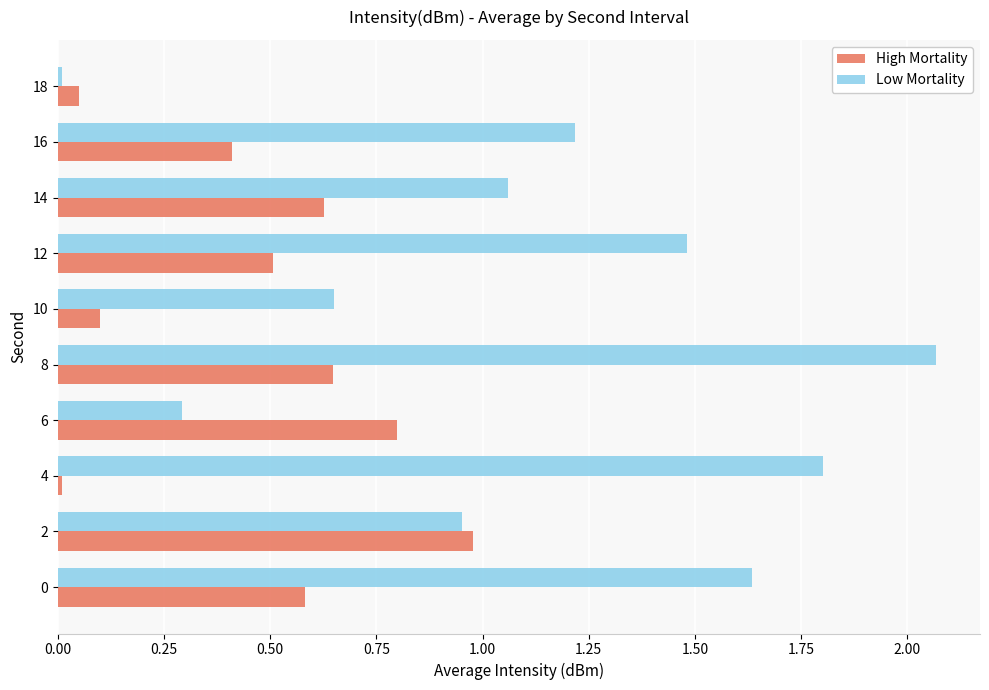

Which series changed the most between 4 and 16?

Low Mortality